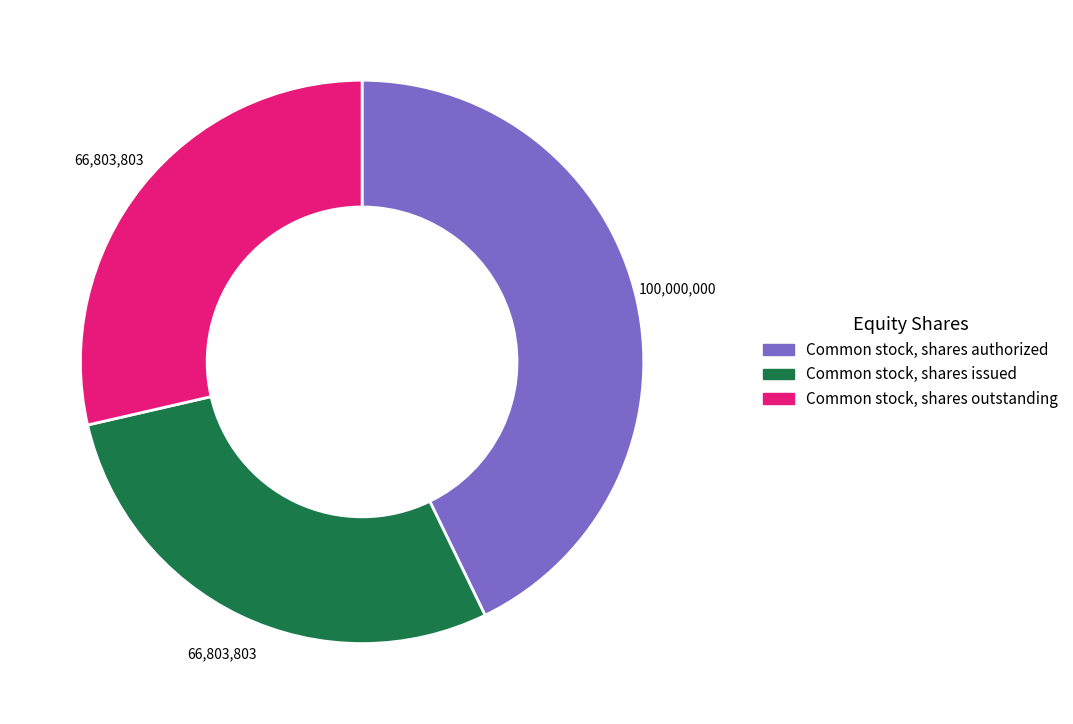

Is there any slice that represents more than half of the pie?

No